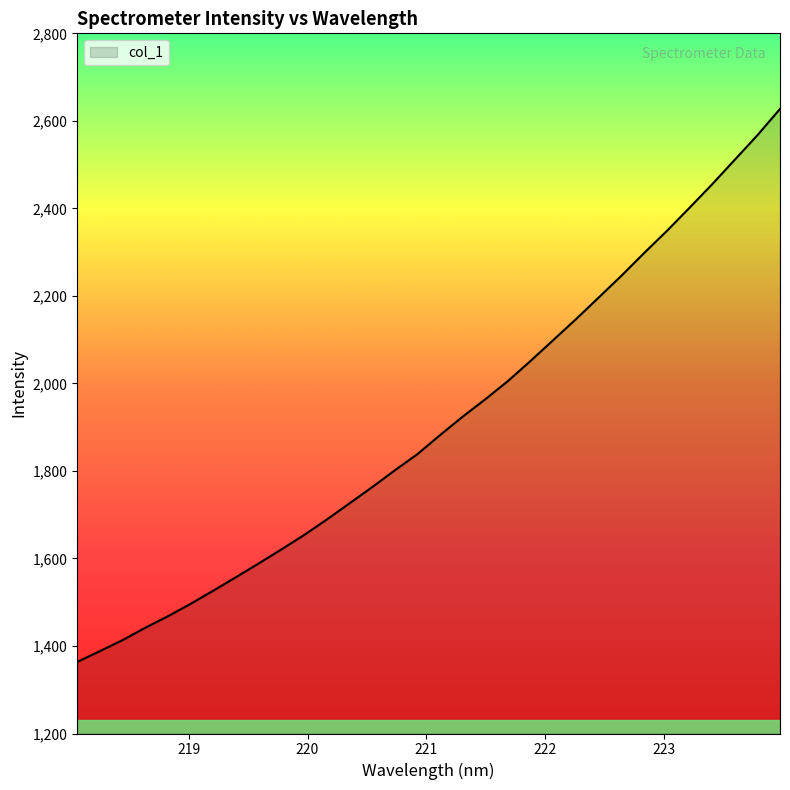

Does the chart have visible grid lines?

No